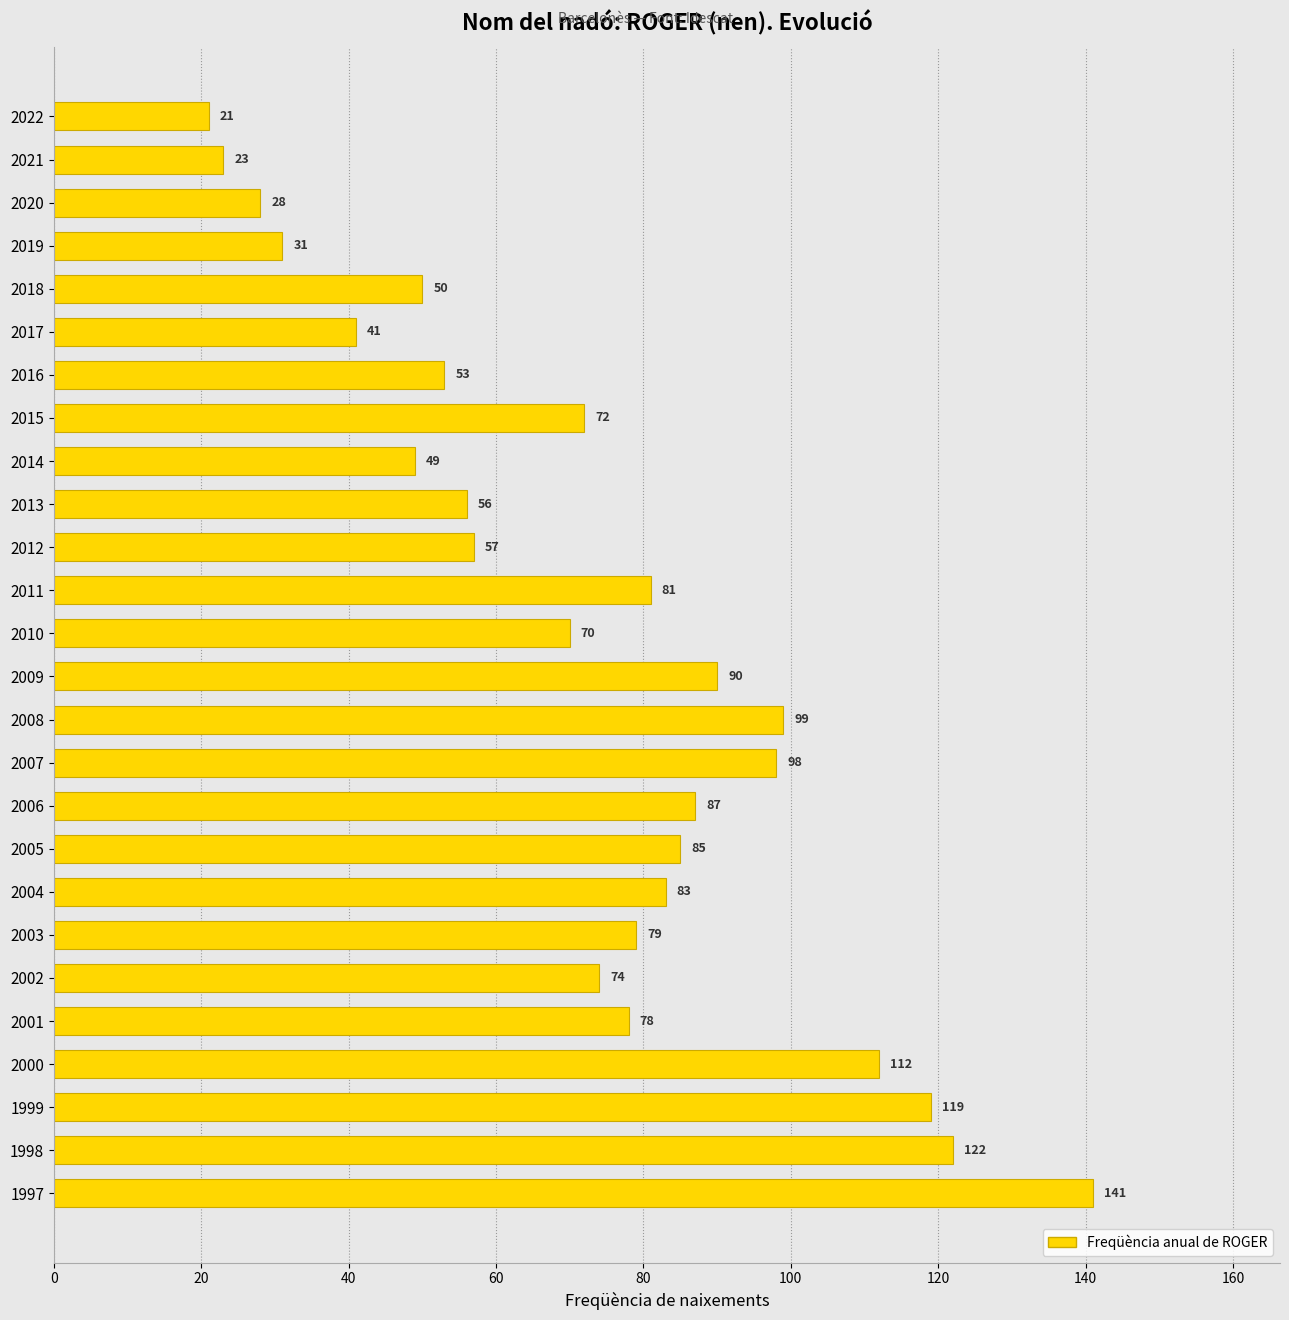

Are the bars horizontal?

Yes